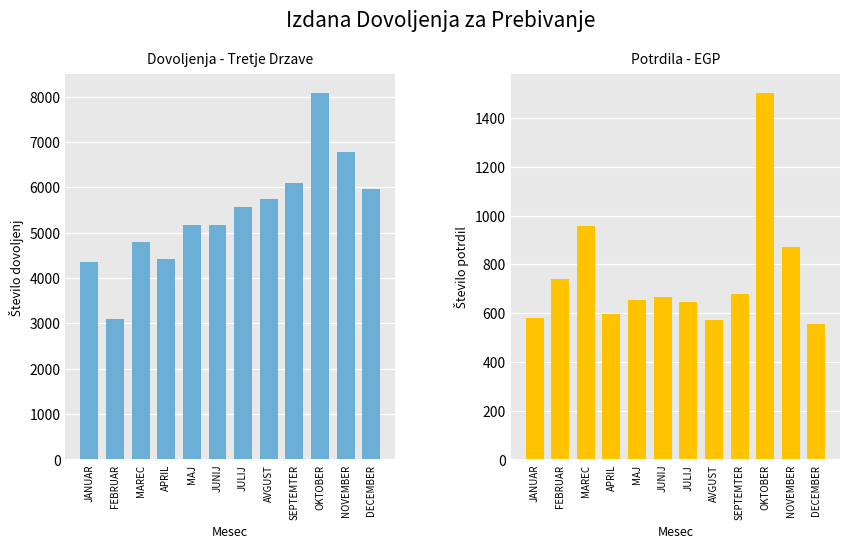

Is it true that SKUPAJ (Tretje drzave) equals 5169 at JUNIJ?

True